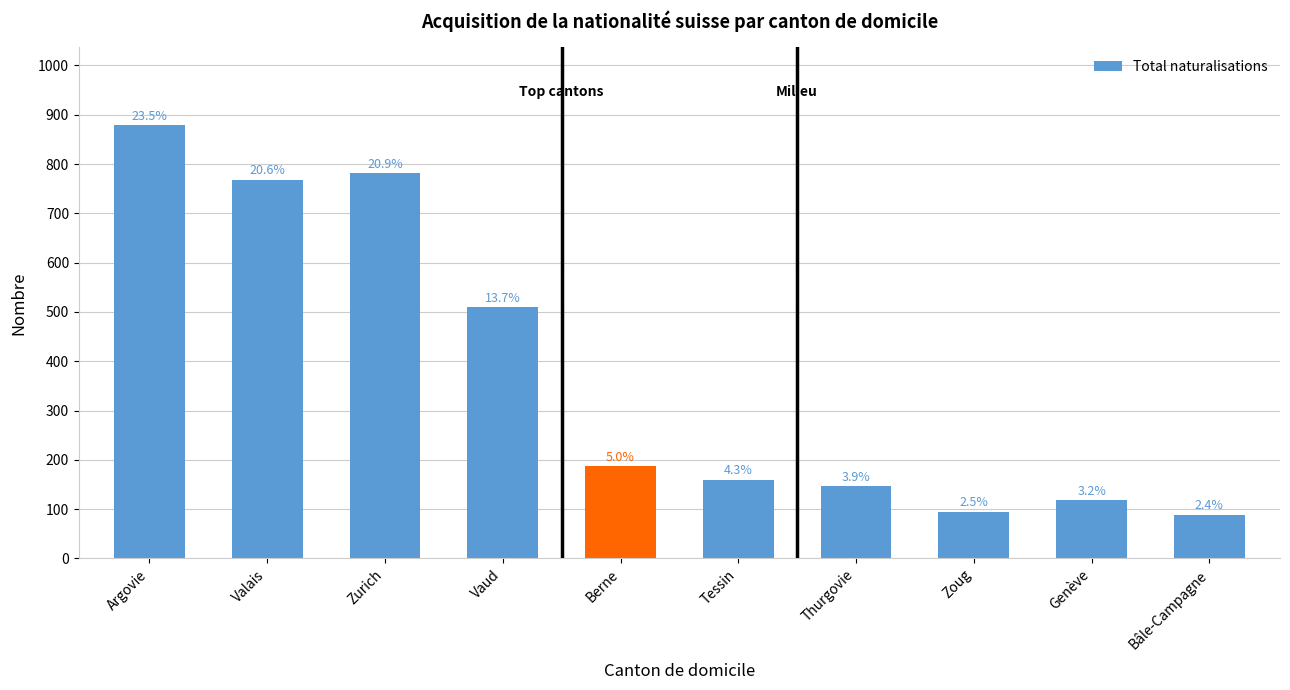

Are the bars grouped side by side (vs. stacked)?

No